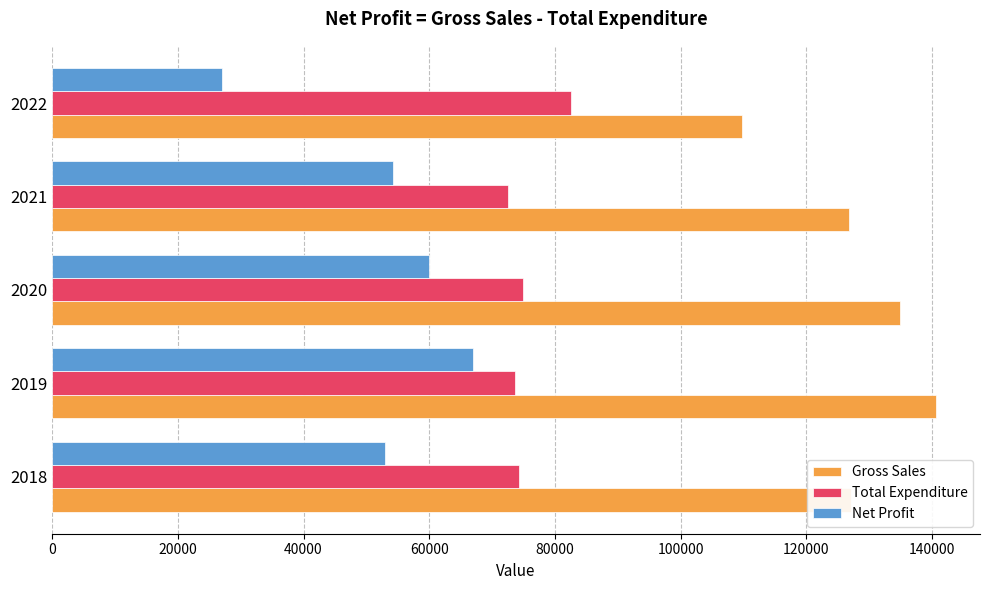

Which series has the largest total across all categories?

Gross Sales